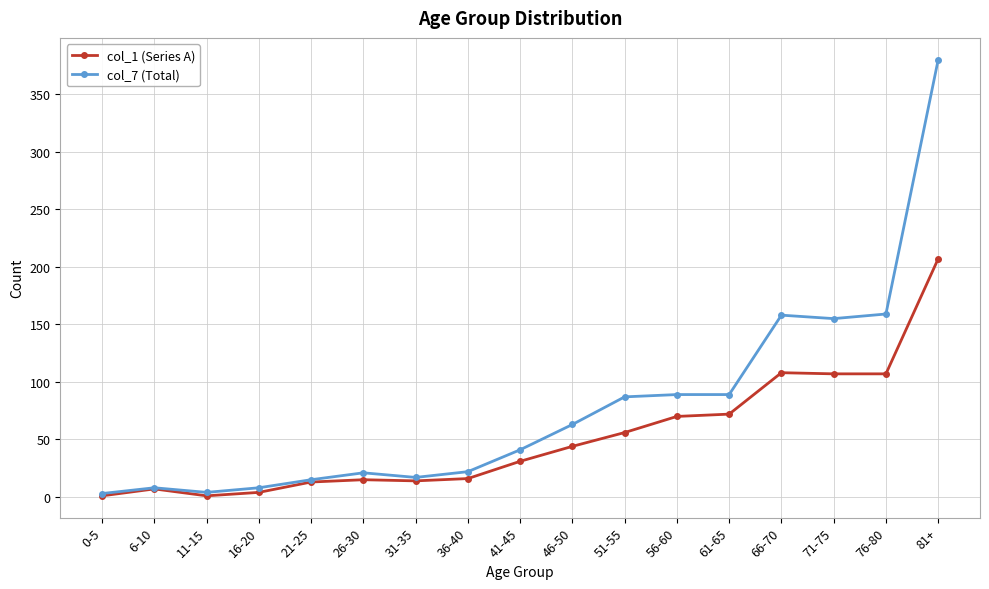

What are all the series names shown in the legend?

col_1 (Series A), col_7 (Total)